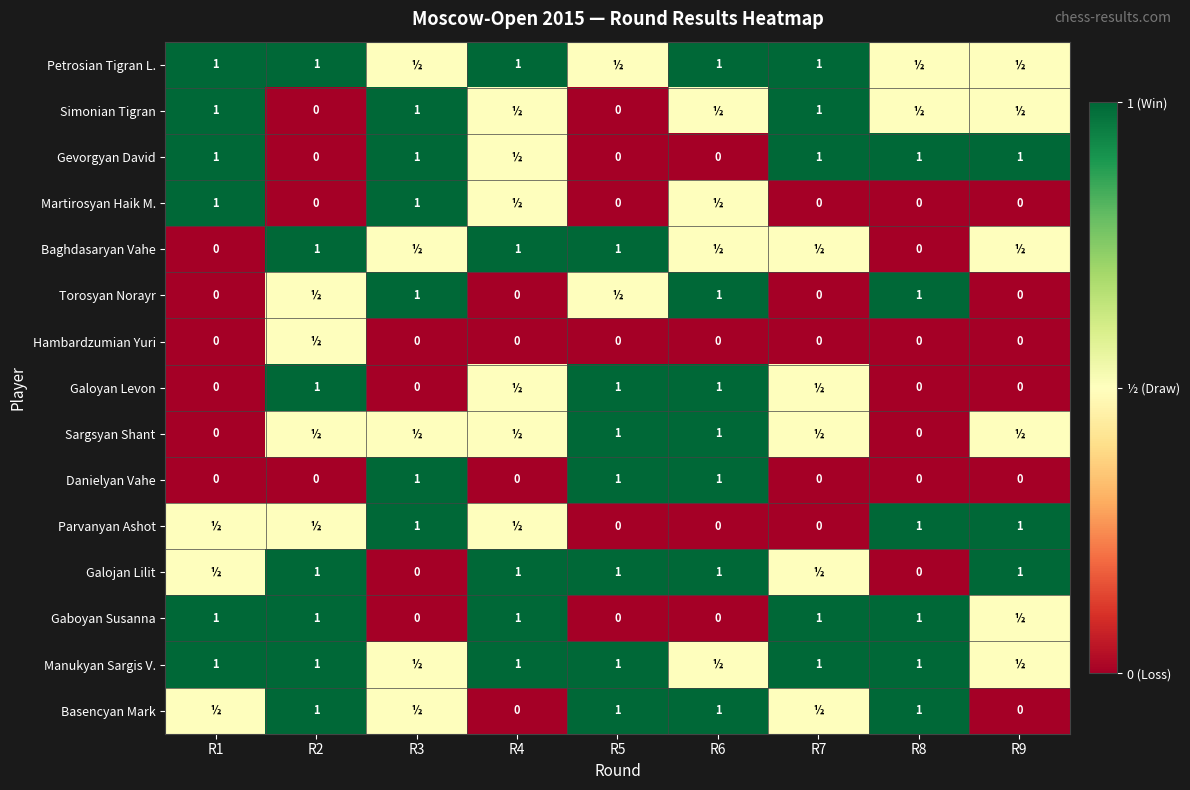

Is the value of Simonian Tigran at R1 greater than the value of Martirosyan Haik M. at R2?

Yes